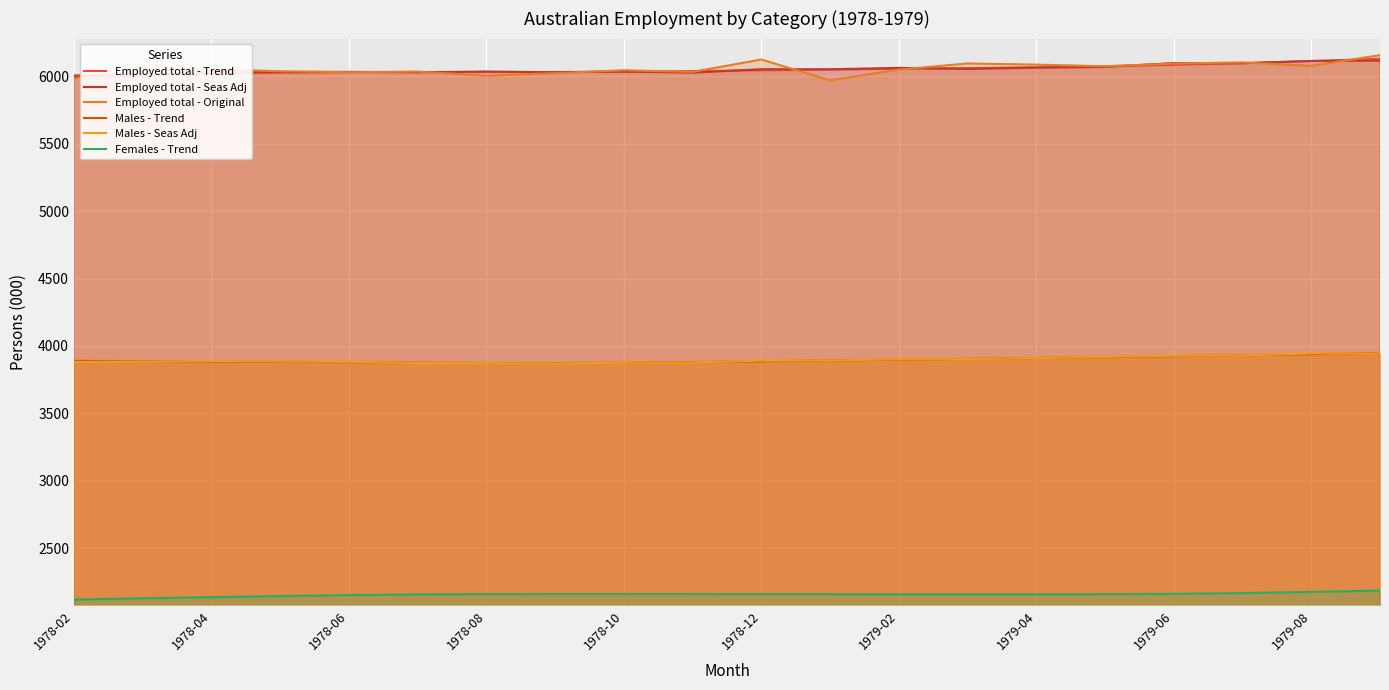

True or false: Employed total - Original and Males - Trend cross at least once.

False